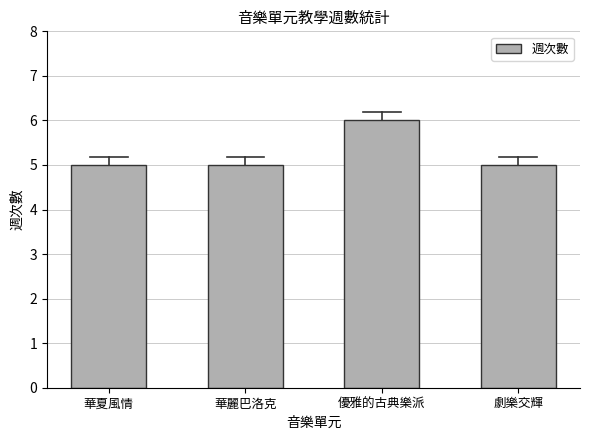

Reading left to right, list all the values displayed in this chart.

5	5	6	5